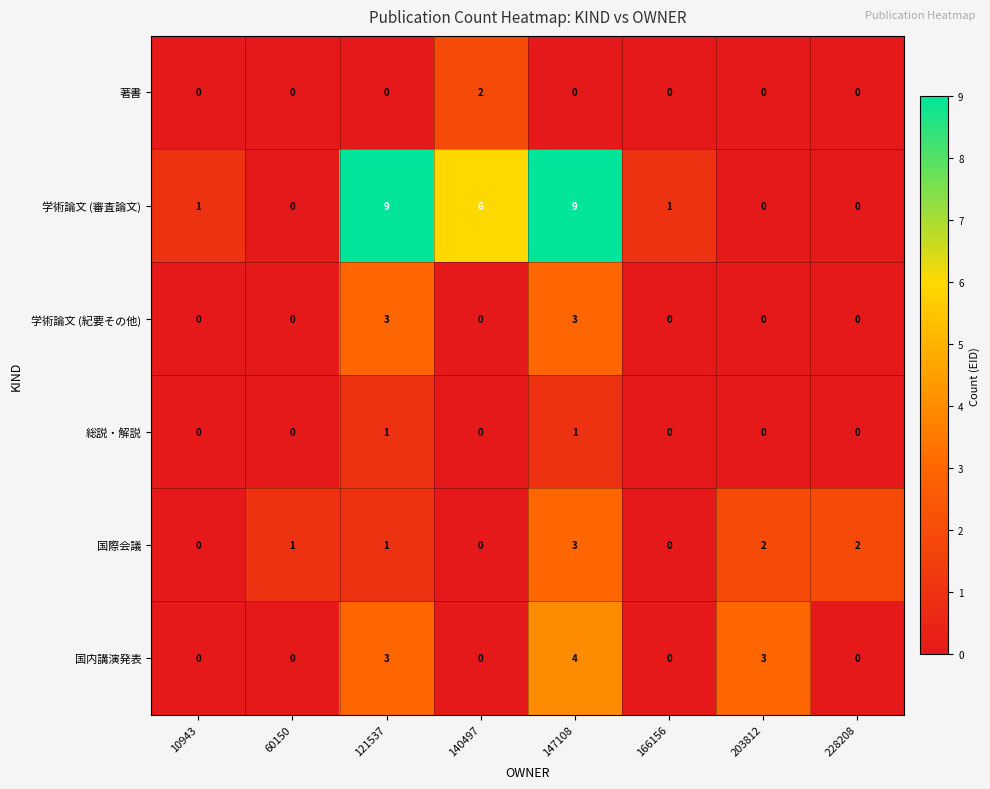

Count the 著書 values in the range 0 to 1.

7